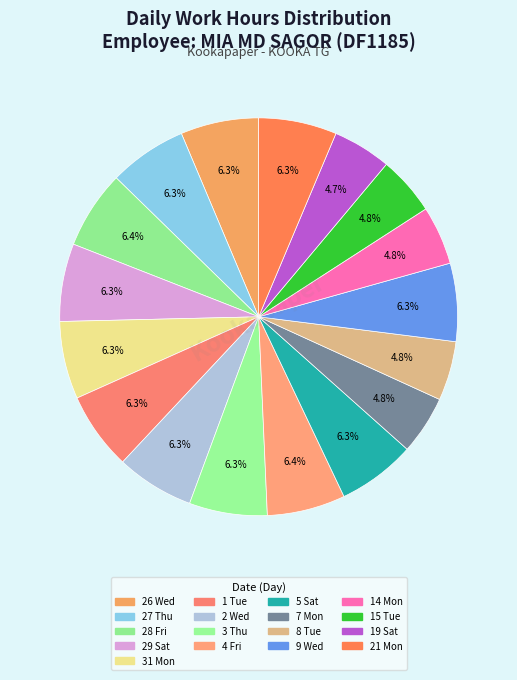

Is there any slice that represents more than half of the pie?

No